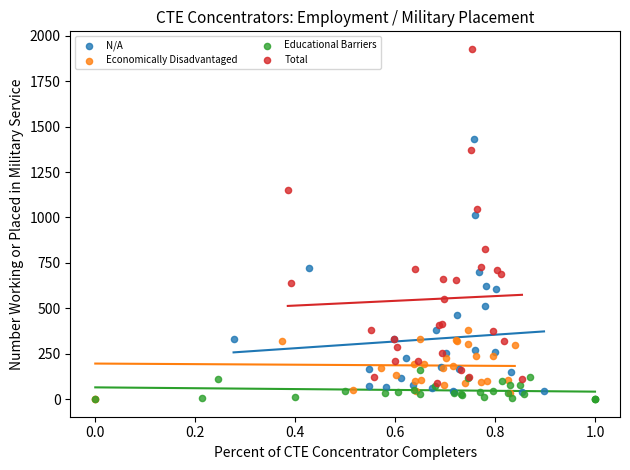

Which series has the widest spread of Y values?

Total